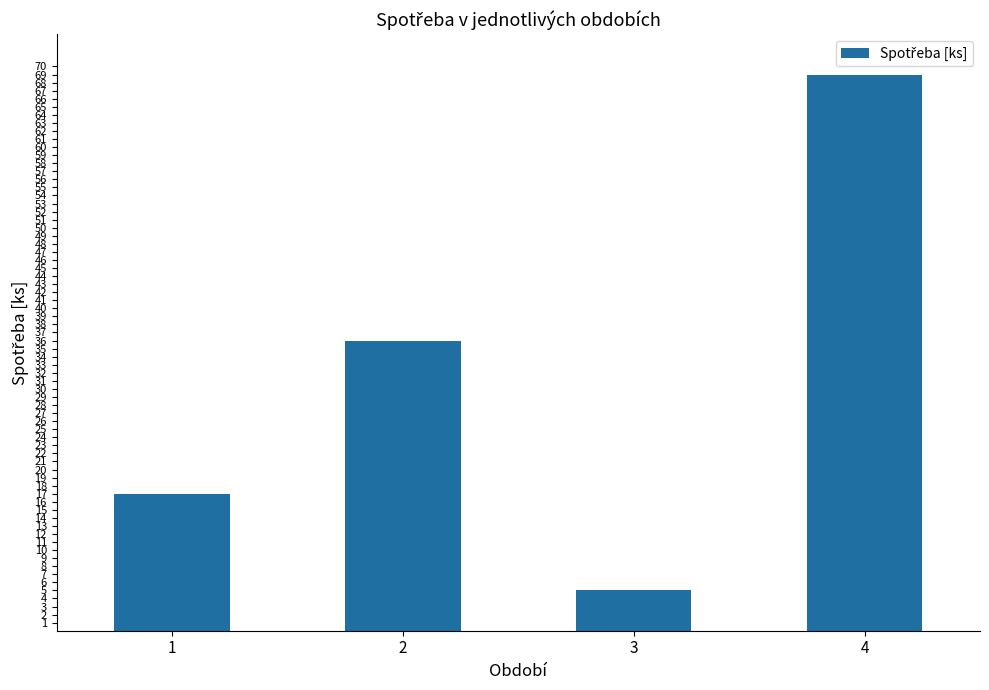

How many series are shown in this chart?

1